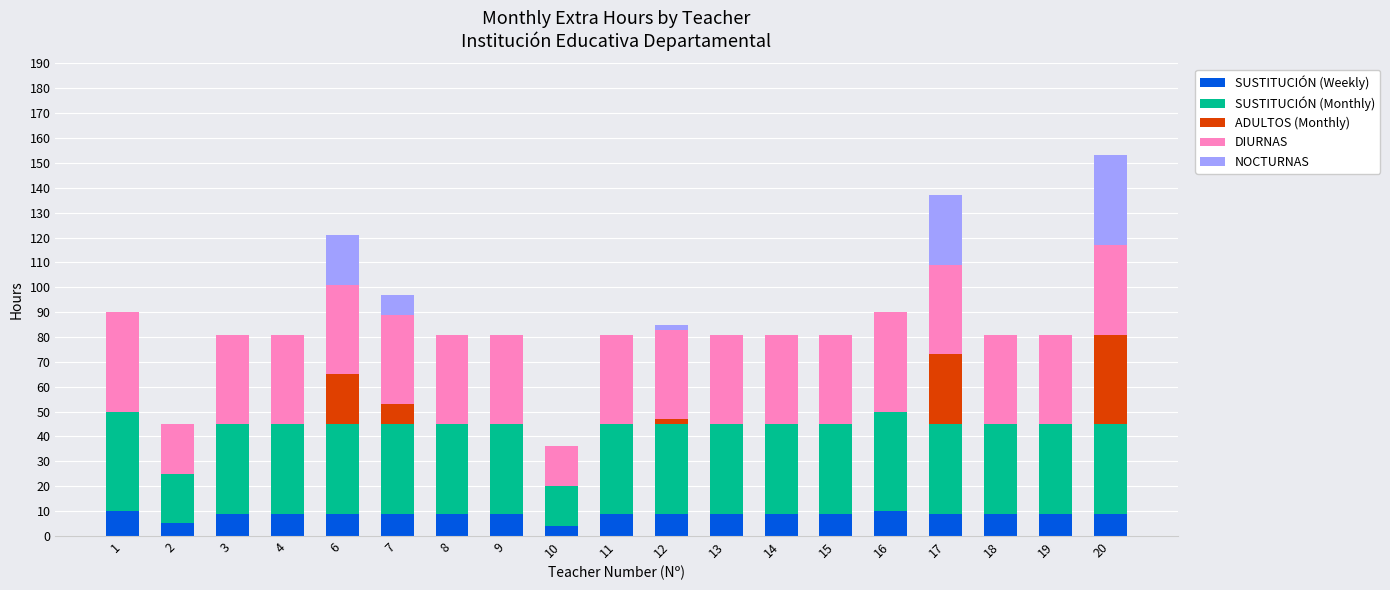

Are the bars horizontal?

No